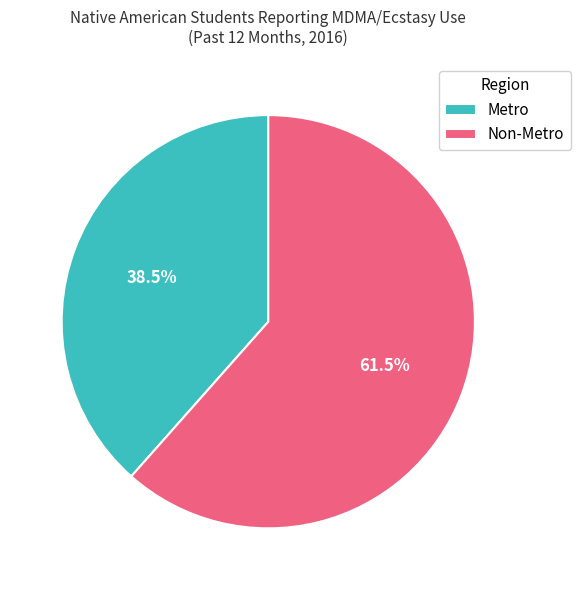

Rank the categories by value from lowest to highest.

Metro, Non-Metro